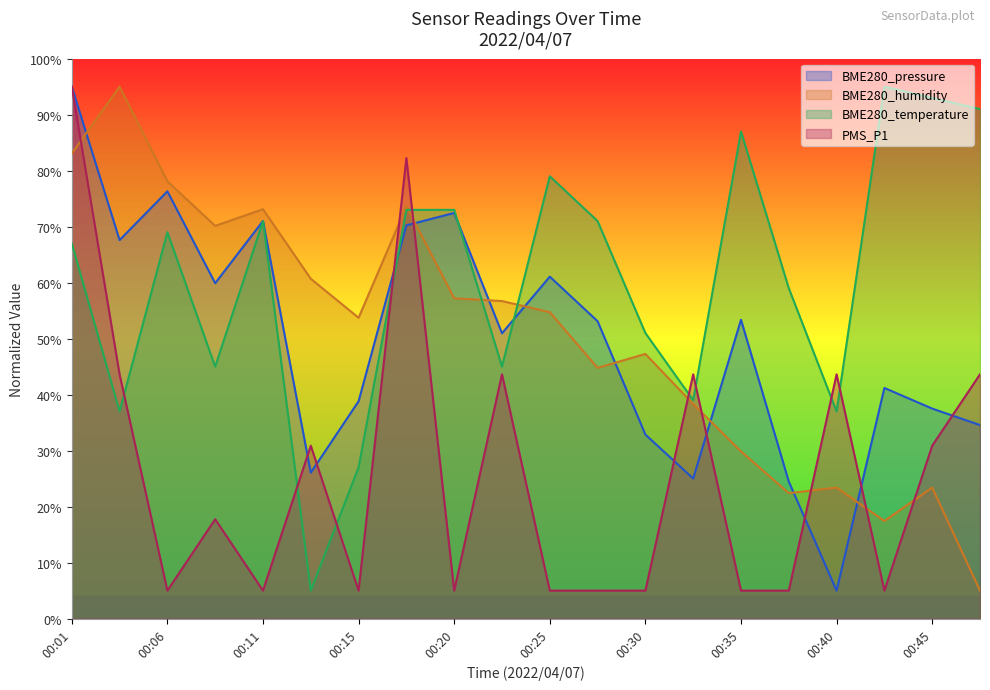

What is the maximum value shown in the chart?

95.0